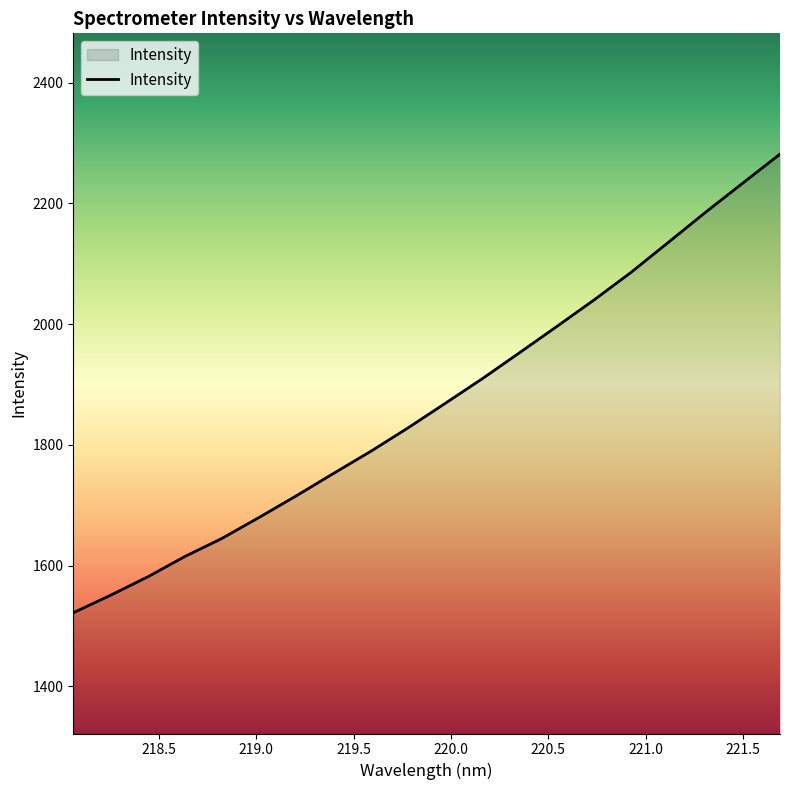

What is the difference between the maximum and minimum values?

759.6